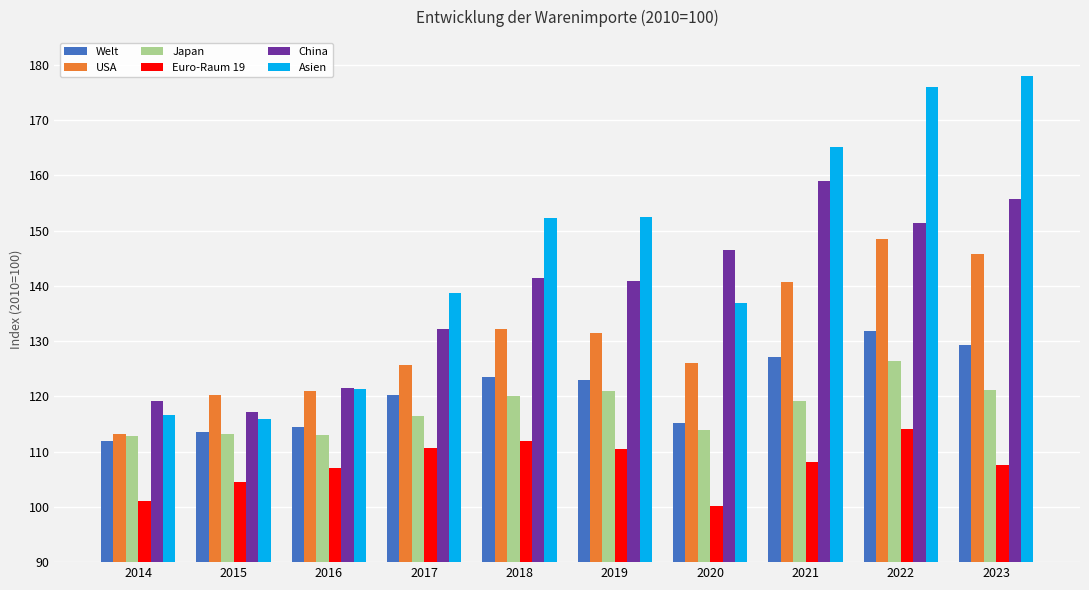

What is the minimum value for Japan?

112.9